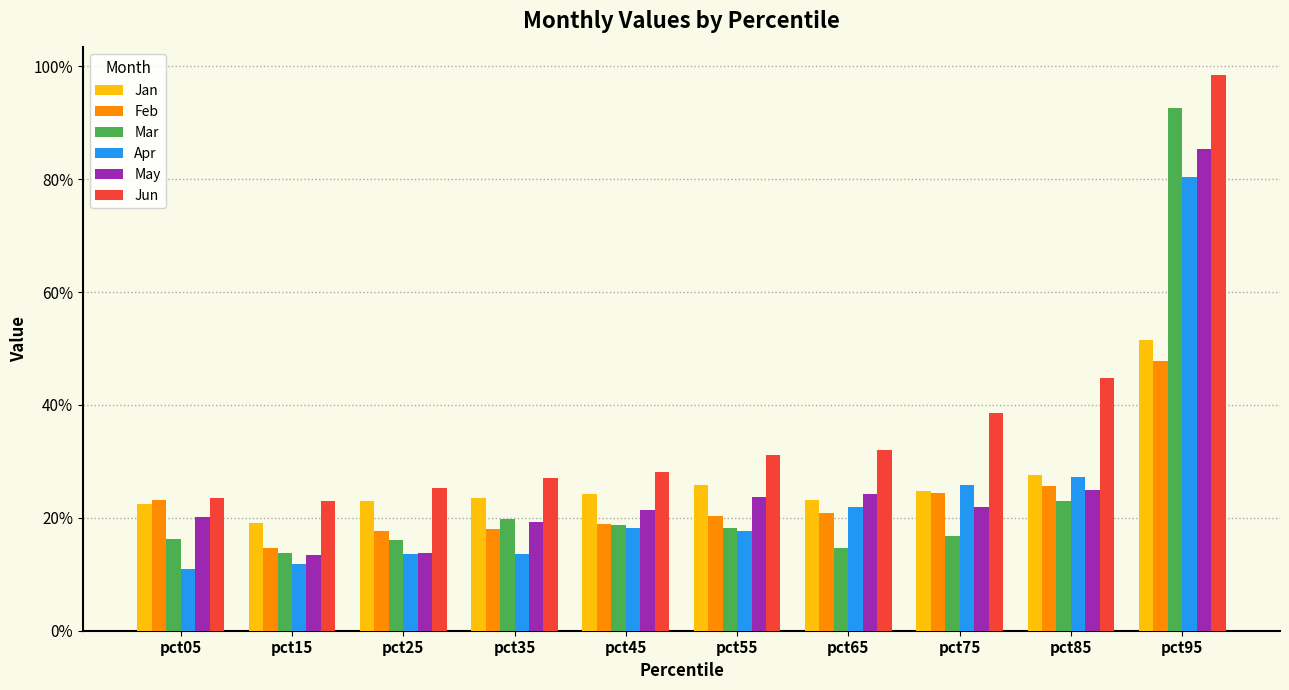

At how many categories does at least one series exceed 0?

10